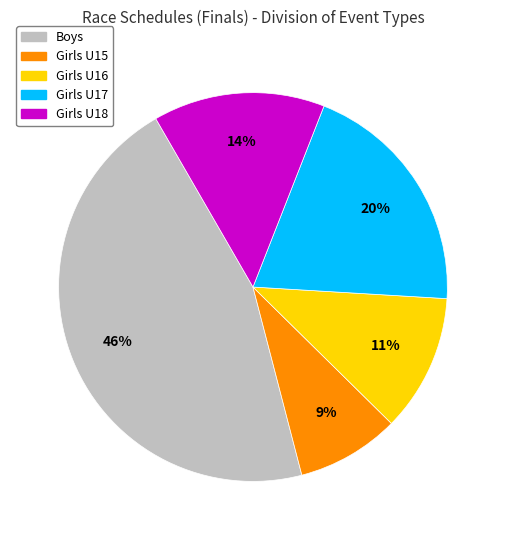

Which slice is the largest?

Boys